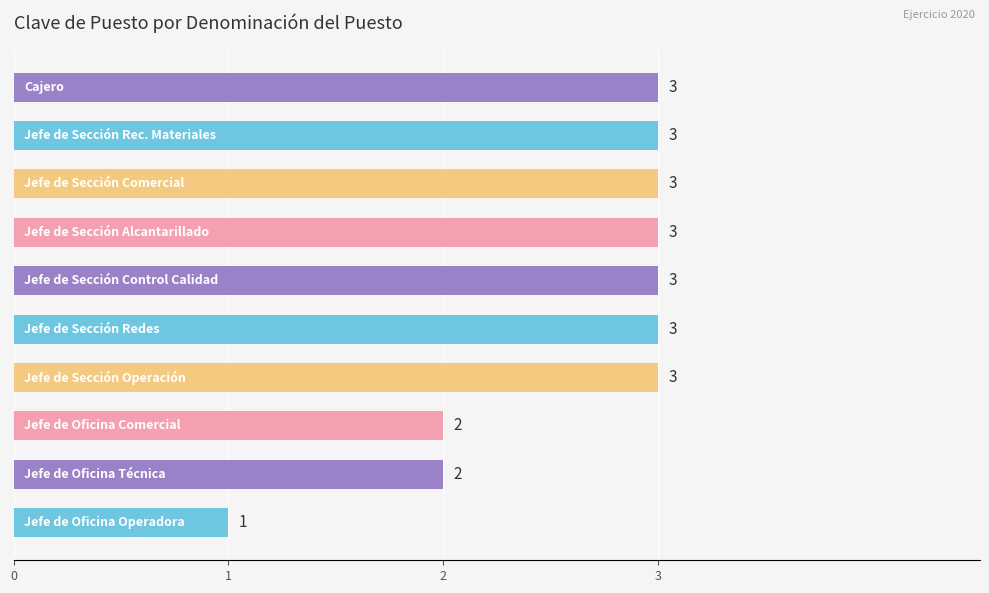

What is the average value?

3